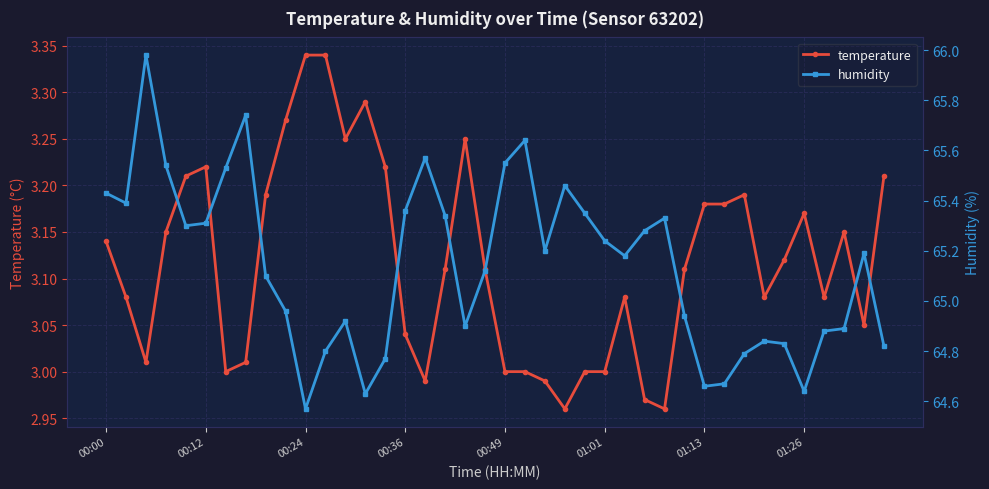

How many values in the humidity series are below 65?

17